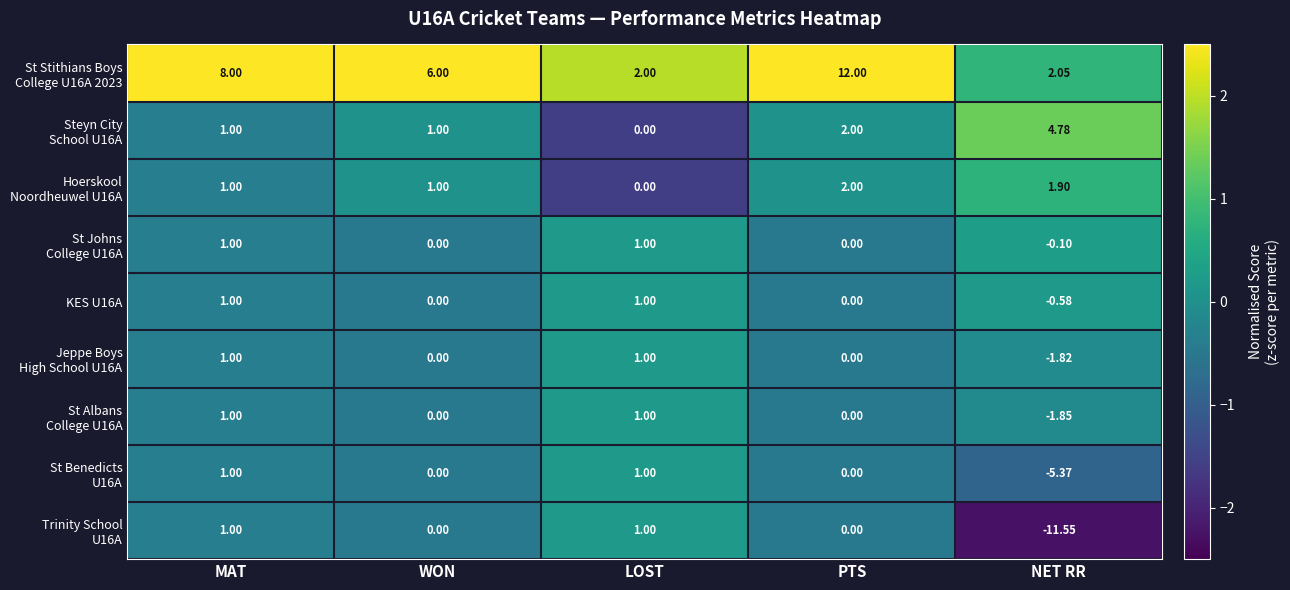

Which category has the lowest value across all series?

NET RR